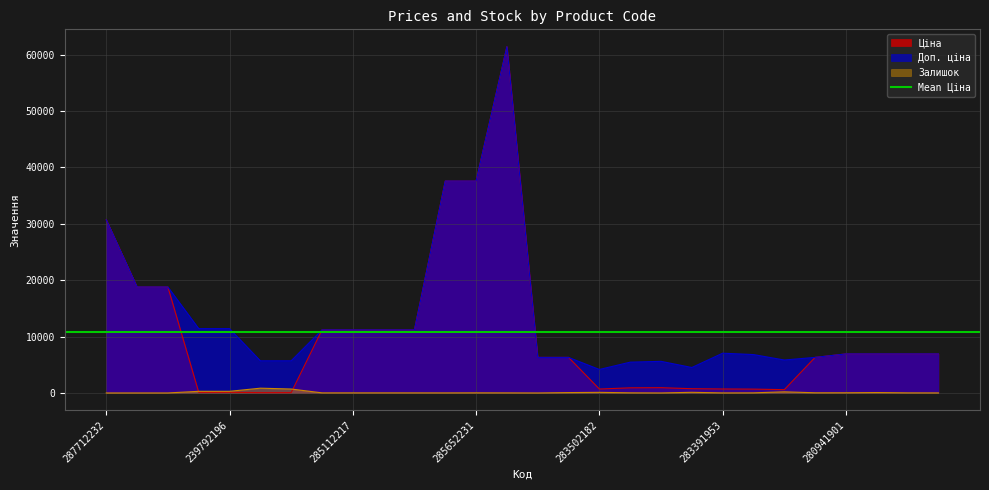

What is the label of the 10th point from the right?

283451953